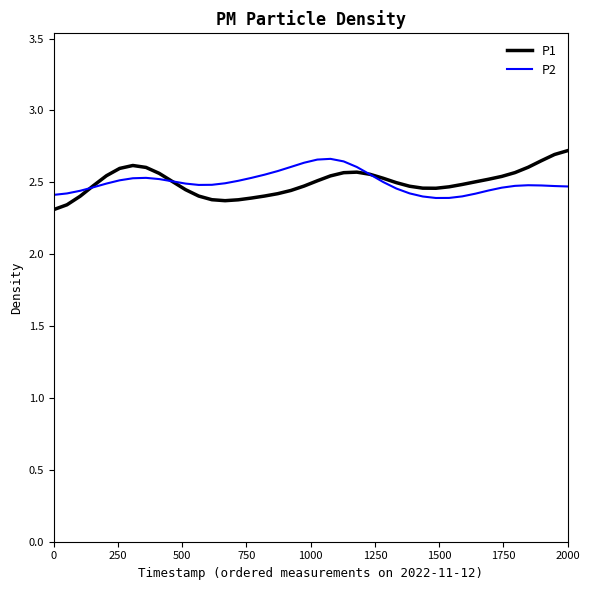

What are all the series names shown in the legend?

P1, P2